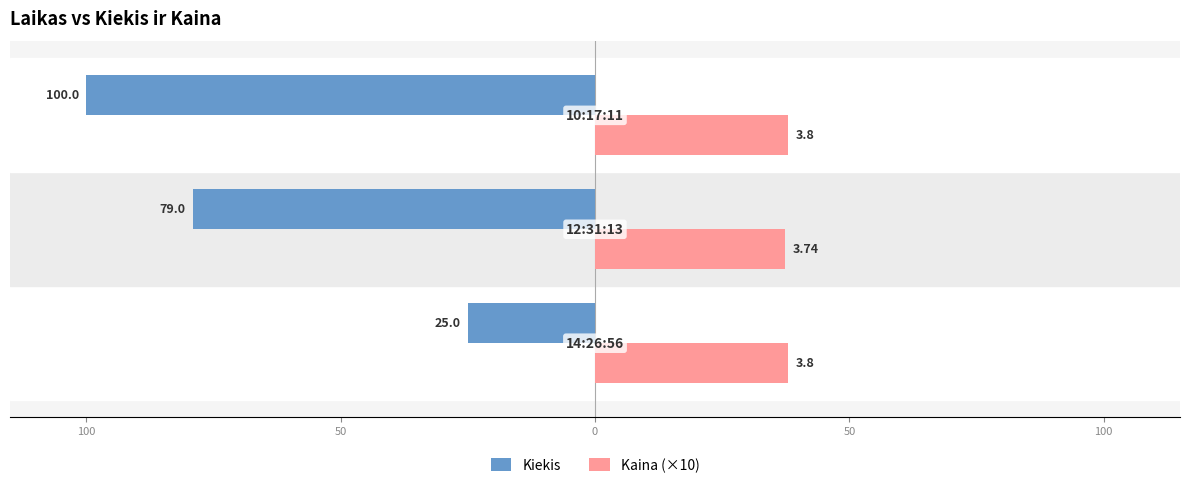

What is the value of the Kiekis bar at the 1st from the left?

-25.0